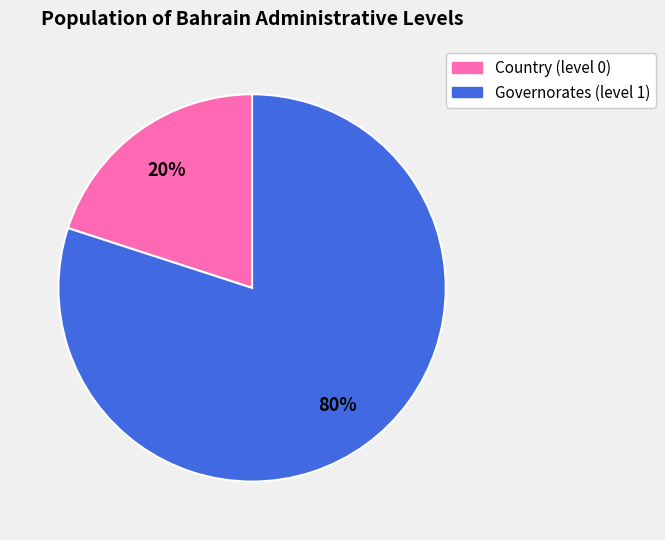

Is it true that Country (level 0) is 7% of the pie?

False